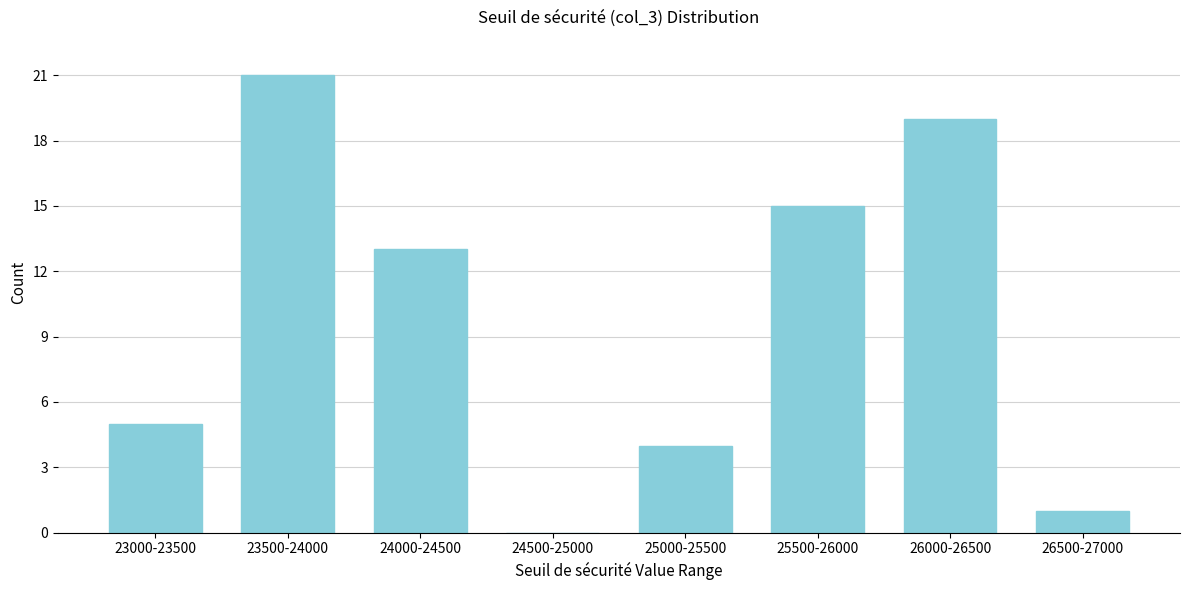

Reading left to right, list all the values displayed in this chart.

23000-23500=5	23500-24000=21	24000-24500=13	24500-25000=0	25000-25500=4	25500-26000=15	26000-26500=19	26500-27000=1